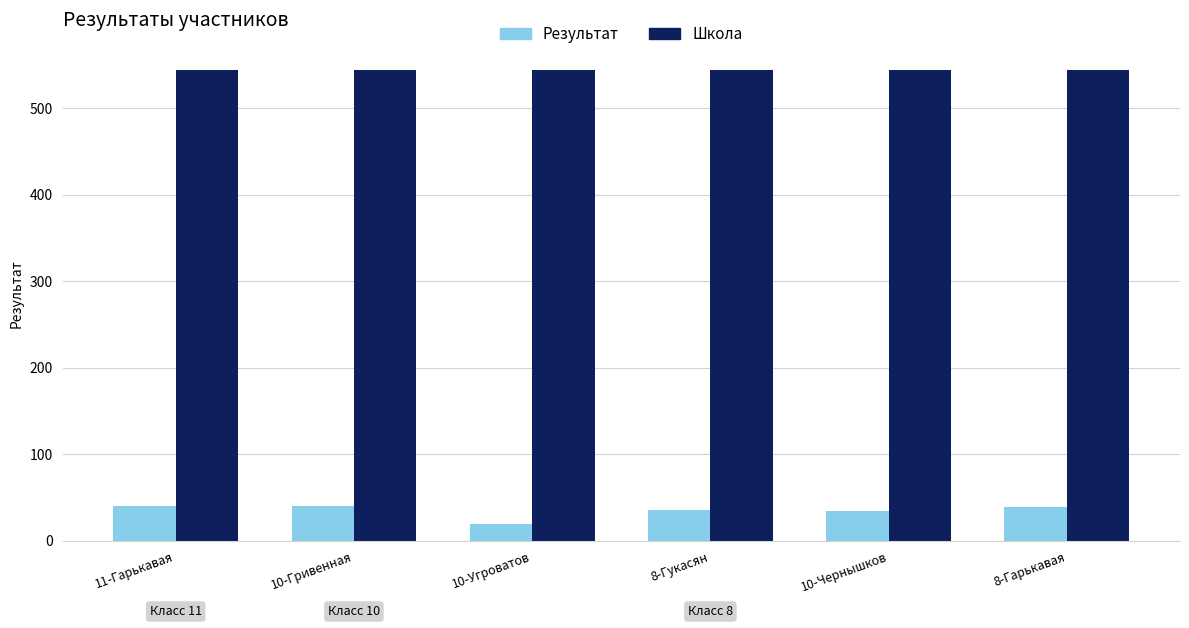

At which label does Результат first exceed 39?

11-Гарькавая